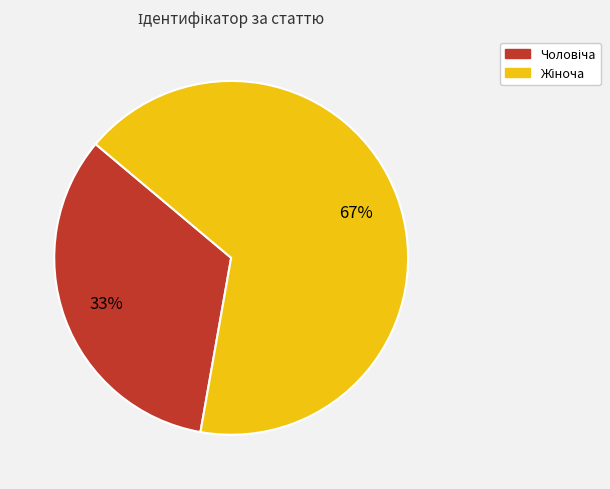

How many slices are in this pie chart?

2